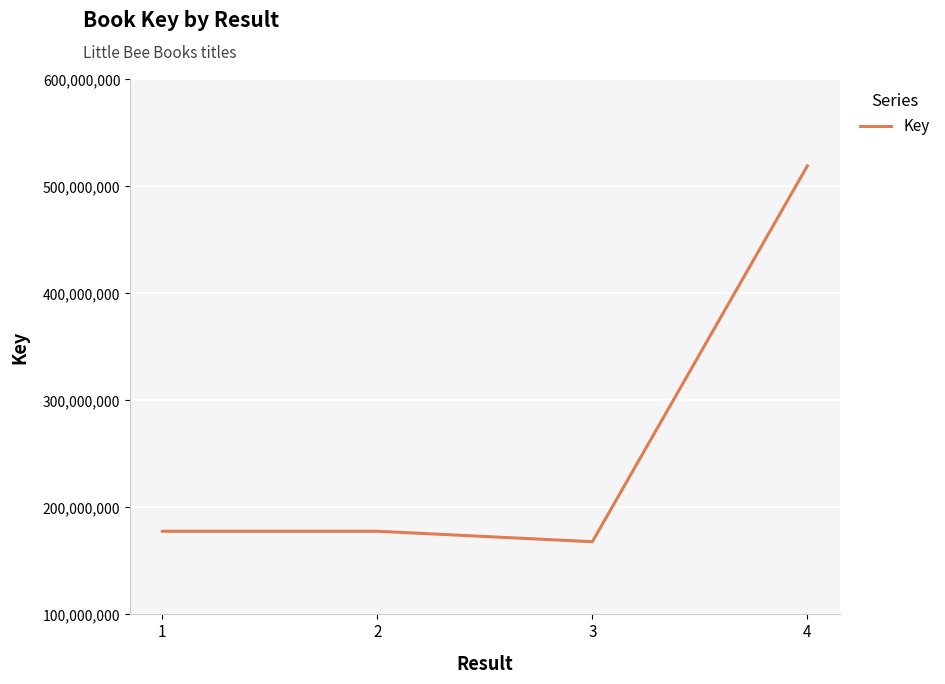

True or false: there are more than 2 points higher than both neighbors.

False